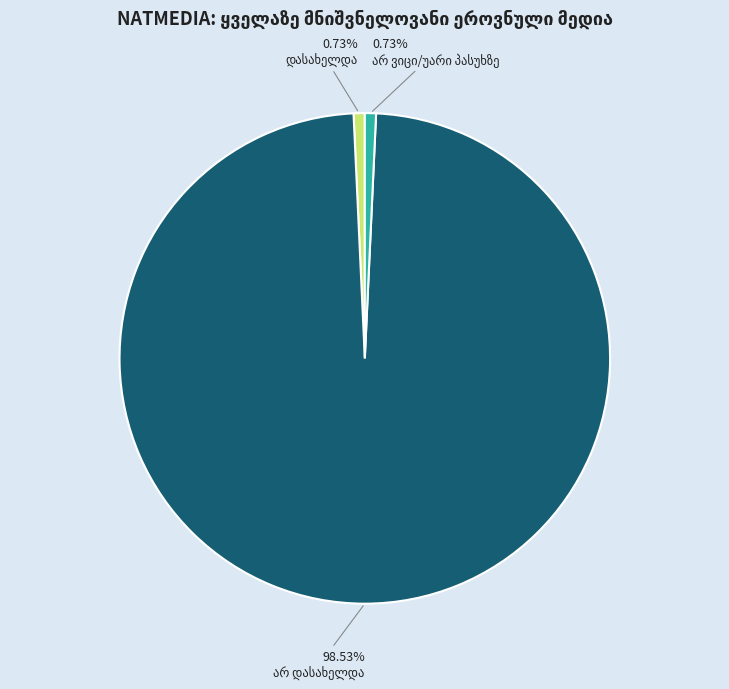

Is there any slice that represents more than half of the pie?

Yes